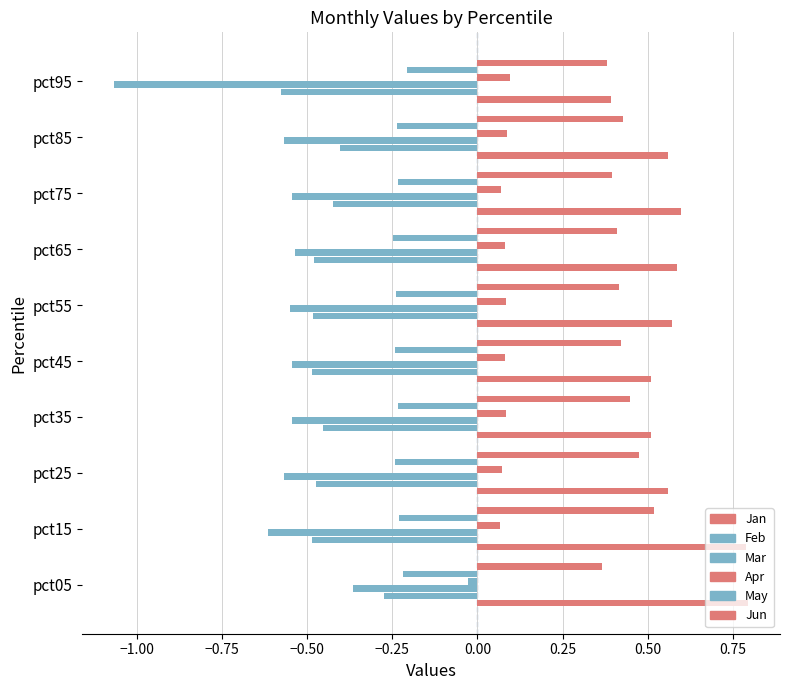

The Feb series shows -0.2 at pct55. True or false?

False